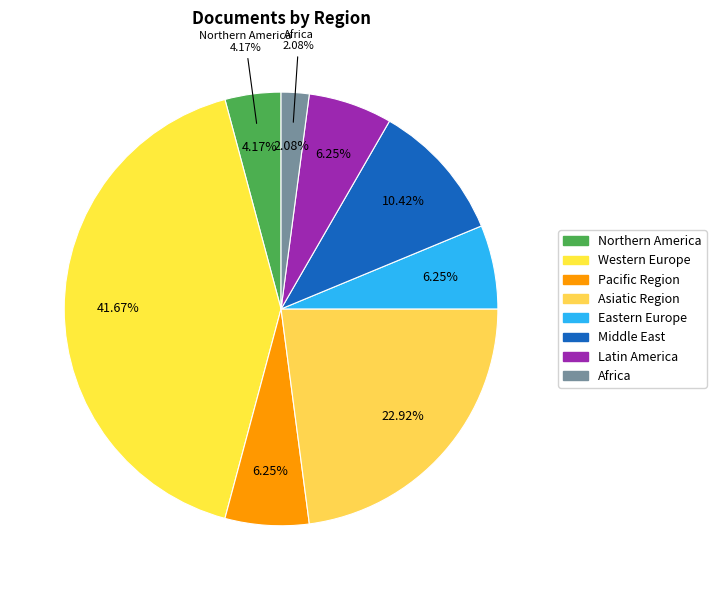

Between Northern America and Latin America, which is larger?

Latin America